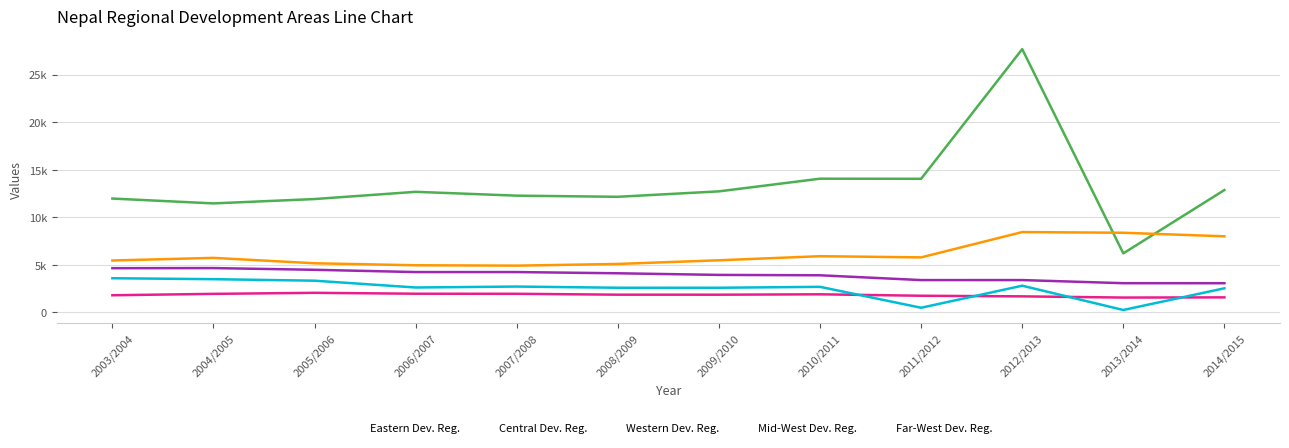

What are all the series names shown in the legend?

Eastern Dev. Reg., Central Dev. Reg., Western Dev. Reg., Mid-West Dev. Reg., Far-West Dev. Reg.